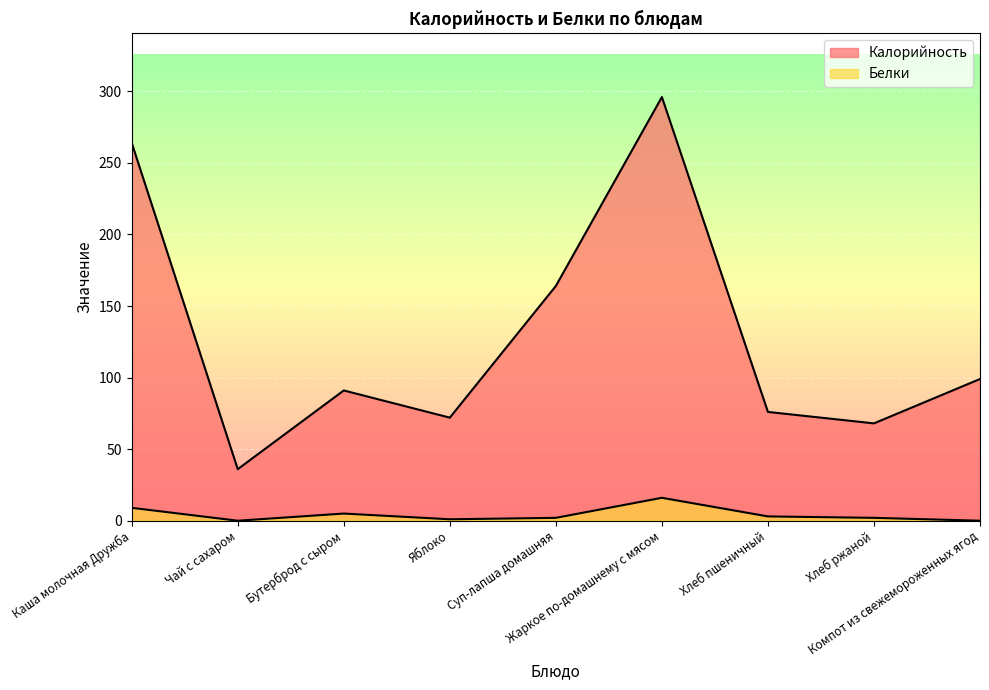

Which series has the largest total across all categories?

Калорийность